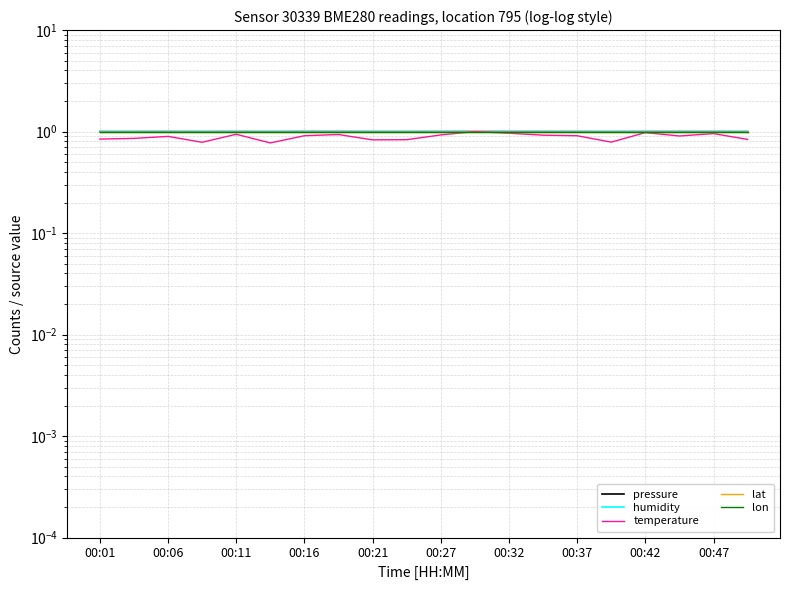

Is this an area chart (filled region under the line)?

No